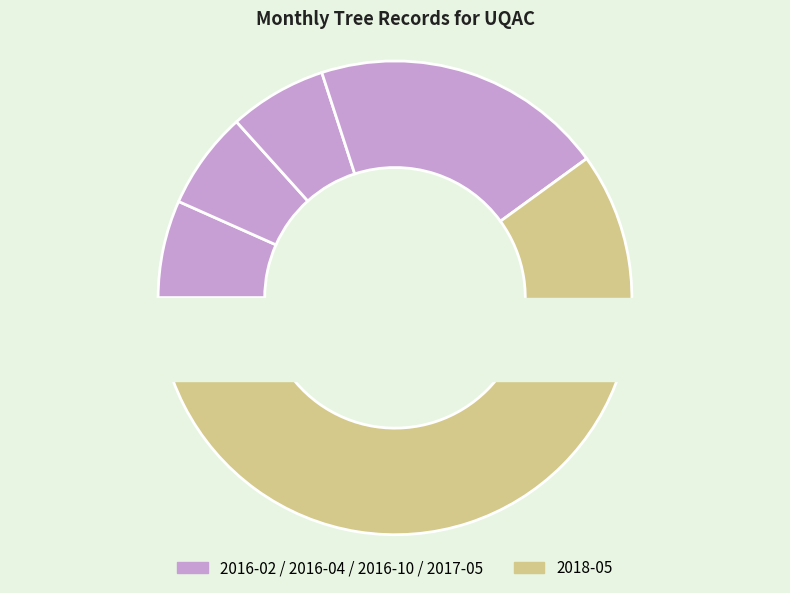

To the nearest percent, what is the difference between the largest and smallest slice percentages?

53%